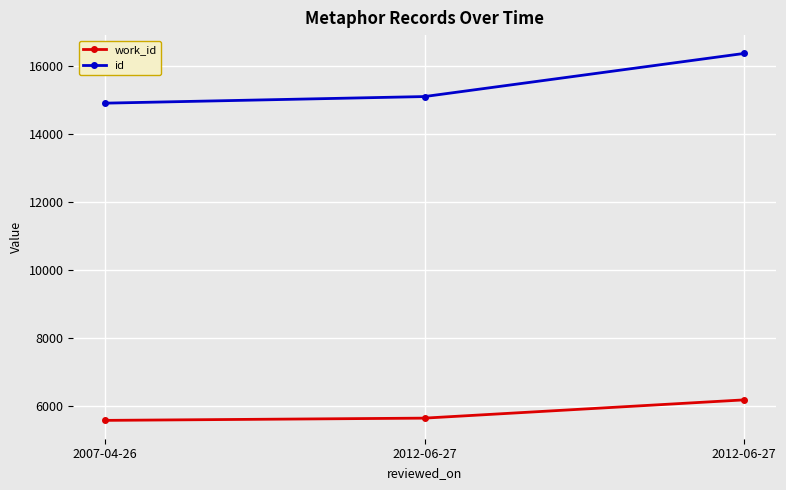

Which series has the largest total across all categories?

id